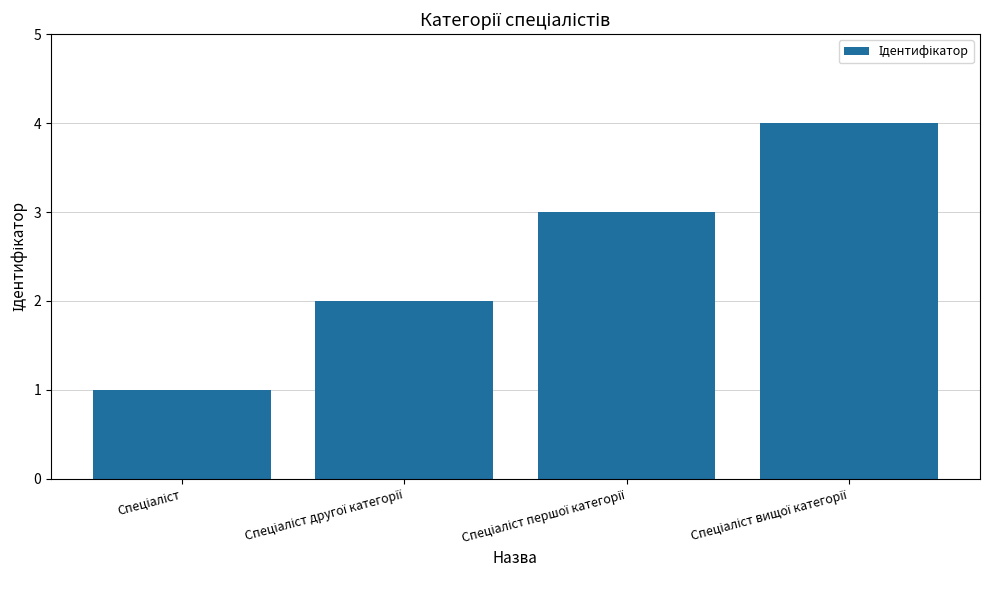

What is the maximum value shown in the chart?

4